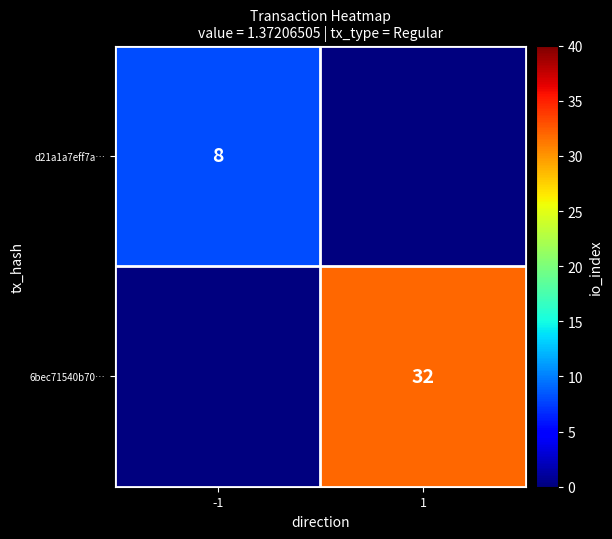

Is it true that 6bec71540b70… equals 32 at 1?

True